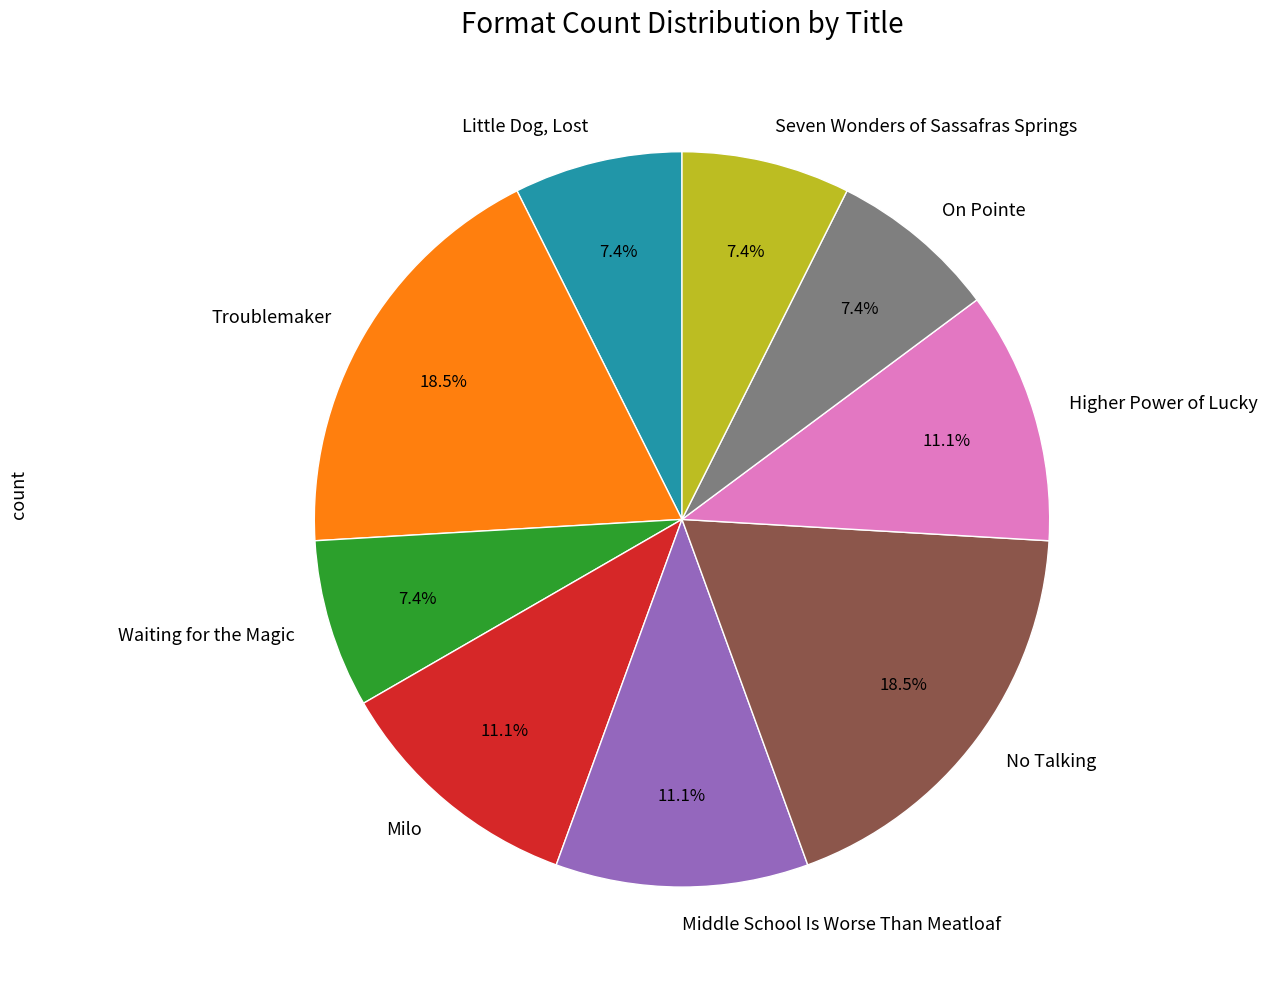

Is it true that Little Dog, Lost is 1% of the pie?

False